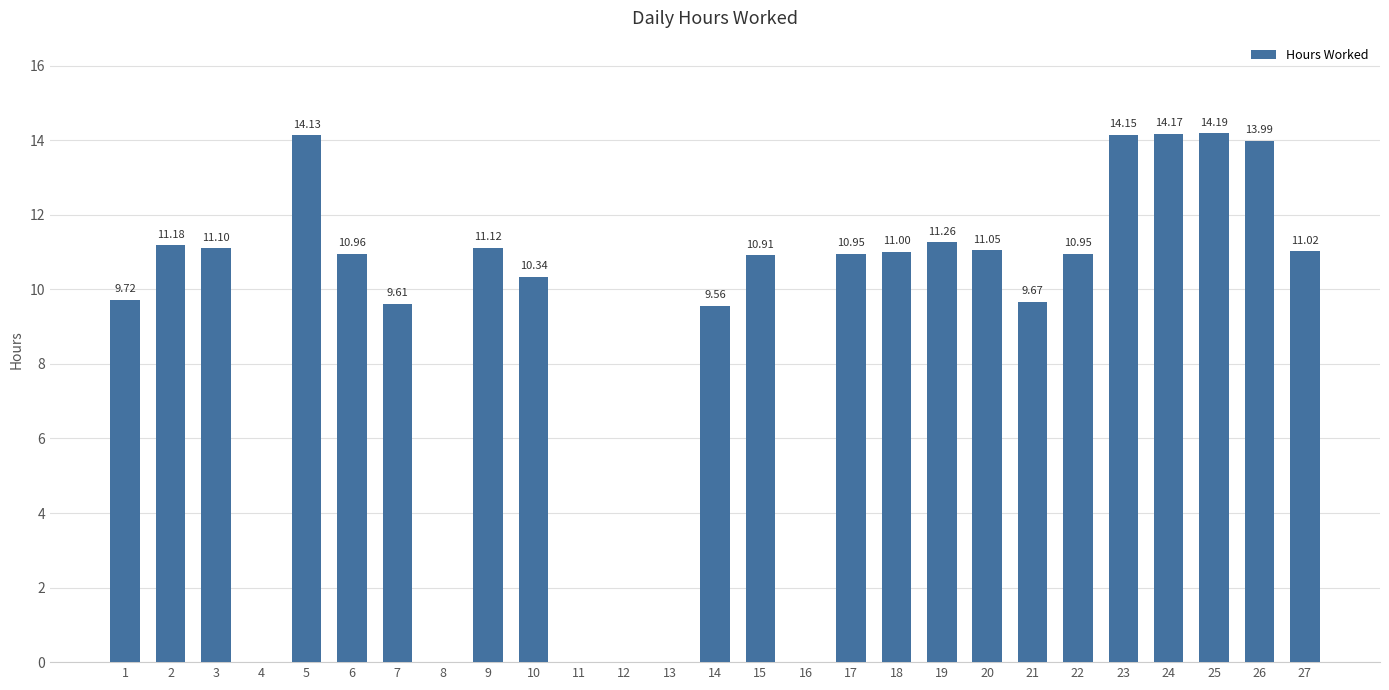

Which has a higher value, 12 or 10?

10